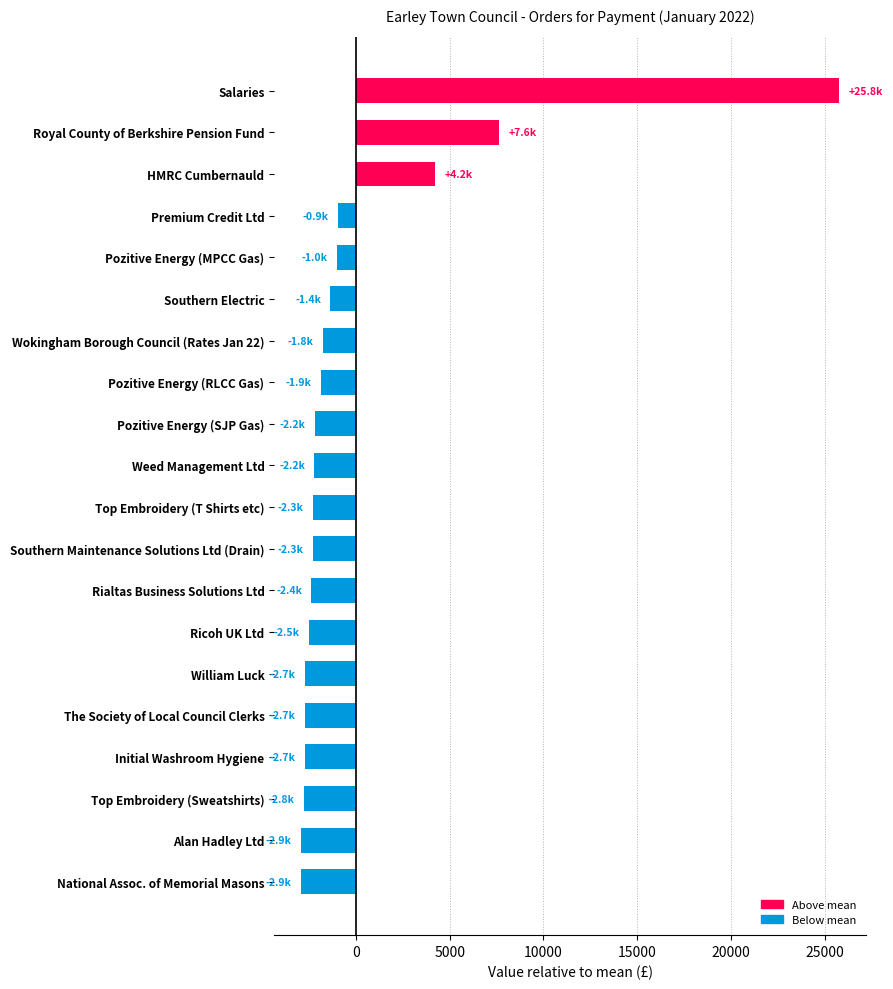

The chart shows a value of 4202.2 at HMRC Cumbernauld. True or false?

True